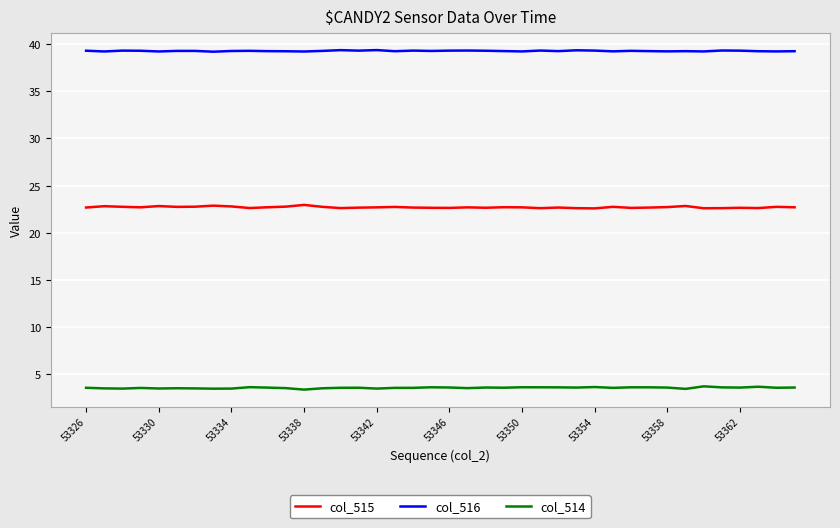

What is the highest value of the col_514 series?

3.7